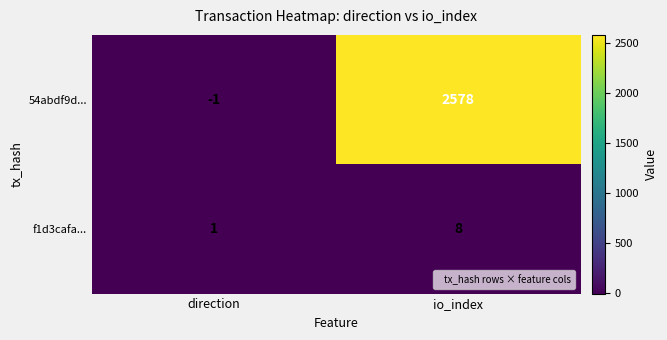

List the series in order of their peak value, highest first.

54abdf9d..., f1d3cafa...